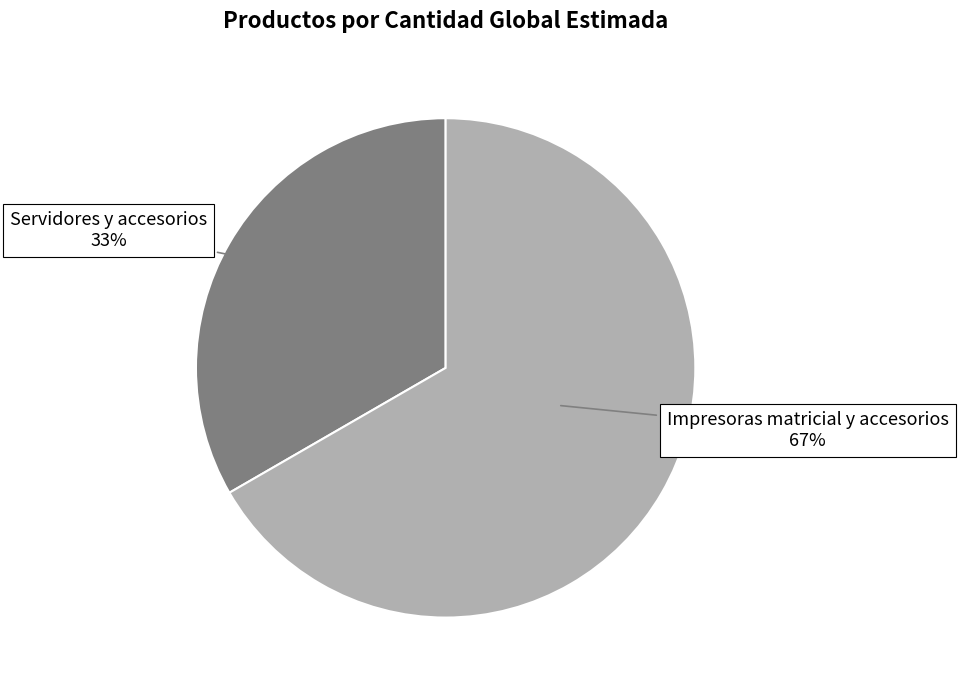

To the nearest percent, what is the combined percentage of Impresoras matricial y accesorios and Servidores y accesorios?

100%